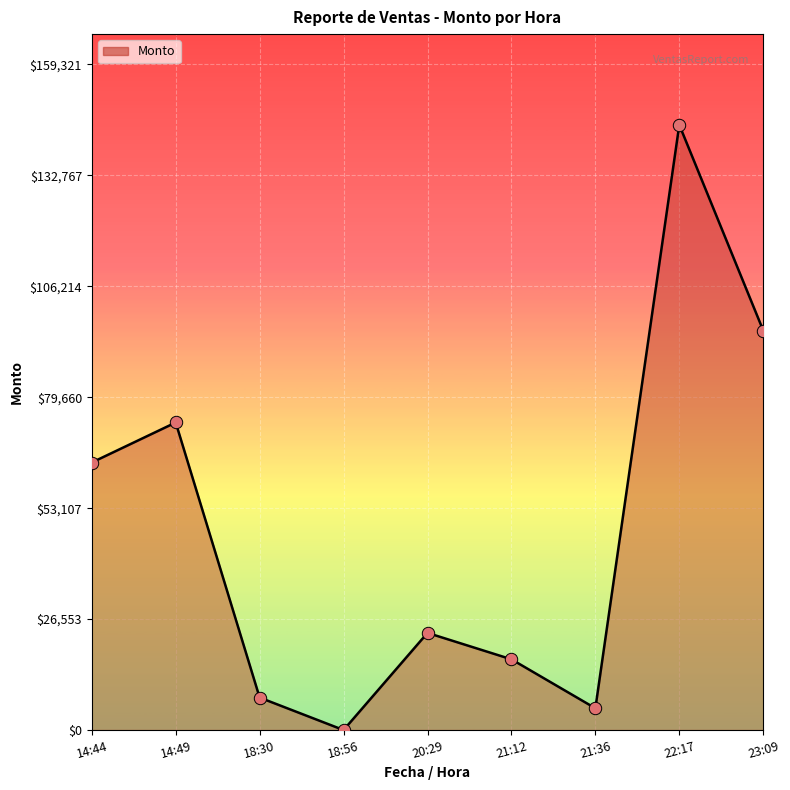

What is the ratio of the value at 21:12 to the value at 21:36?

3.2